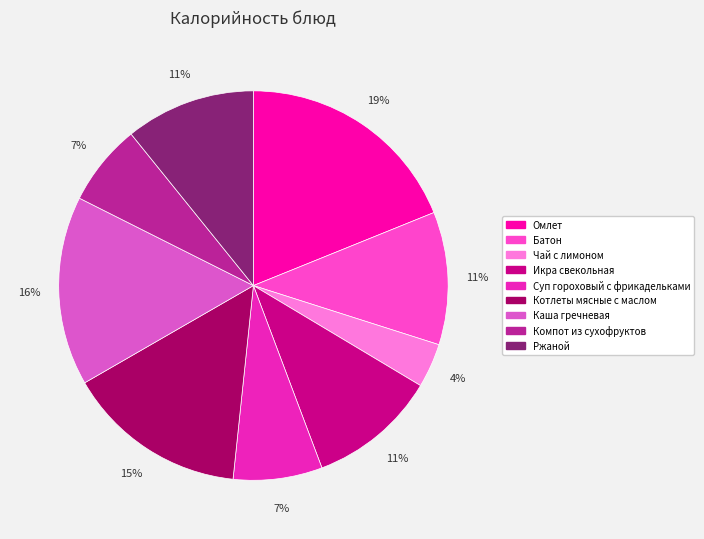

To the nearest percent, what percentage of the pie is Ржаной?

11%